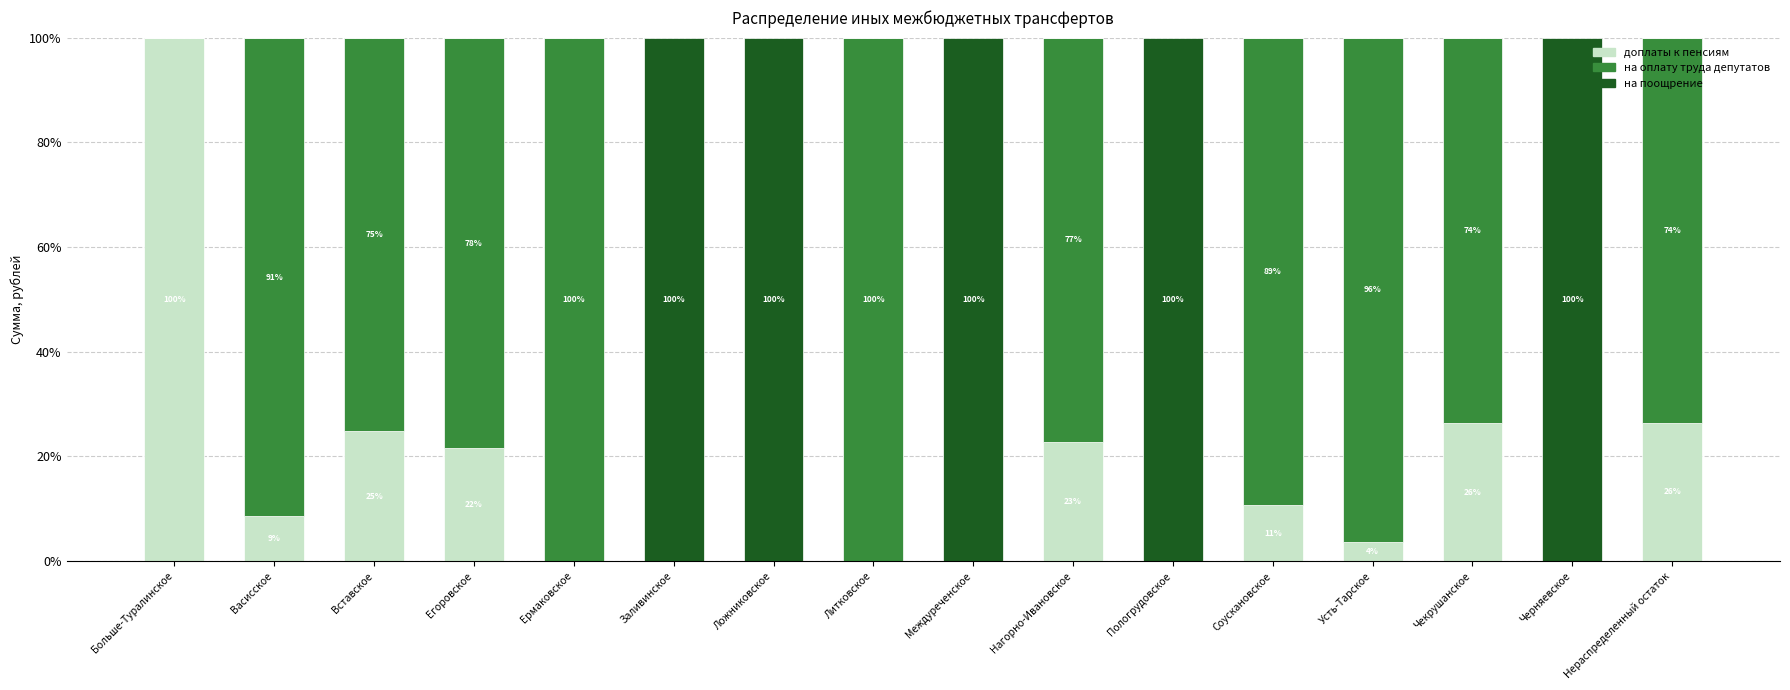

At which label does доплаты к пенсиям reach its peak?

Больше-Туралинское